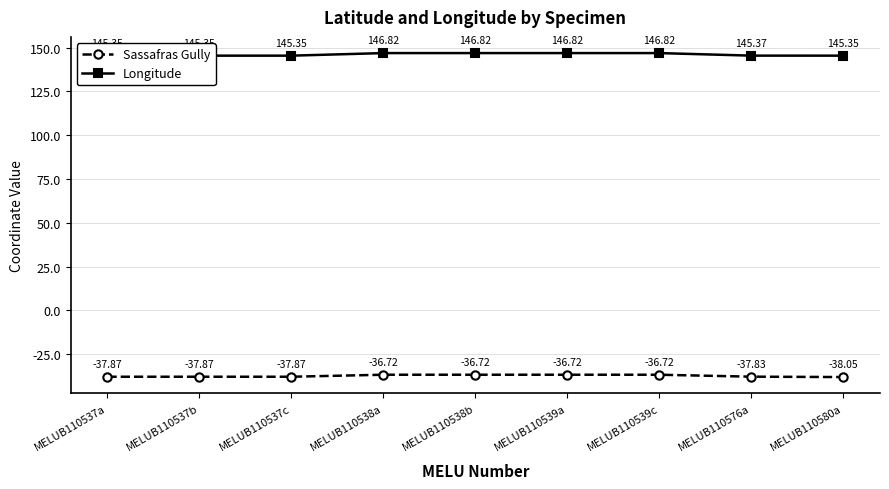

List the series in order of their overall mean, lowest first.

Sassafras Gully, Longitude